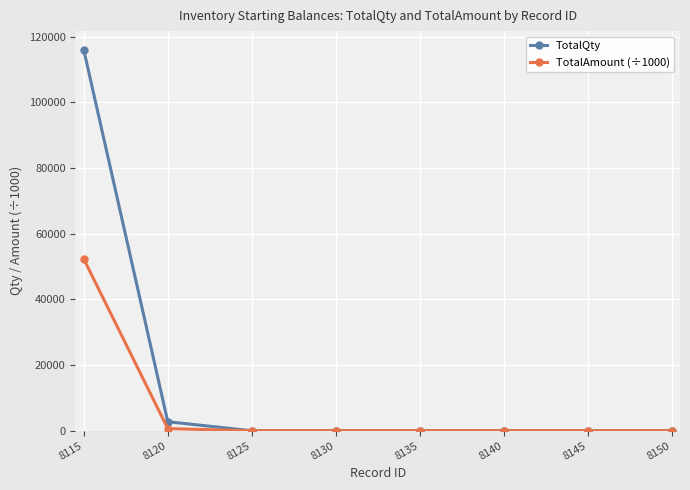

What is the greatest value displayed?

115862.0